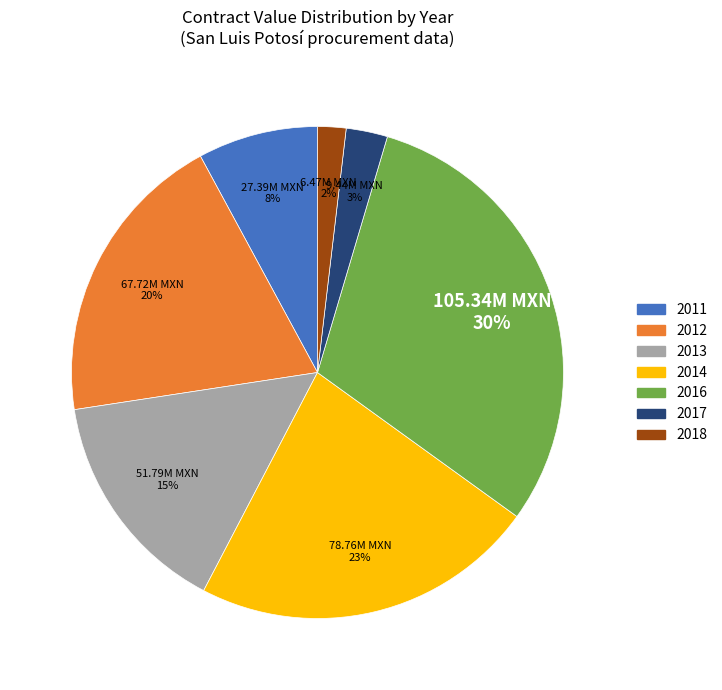

What percentage is the 2013 slice, to the nearest percent?

15%